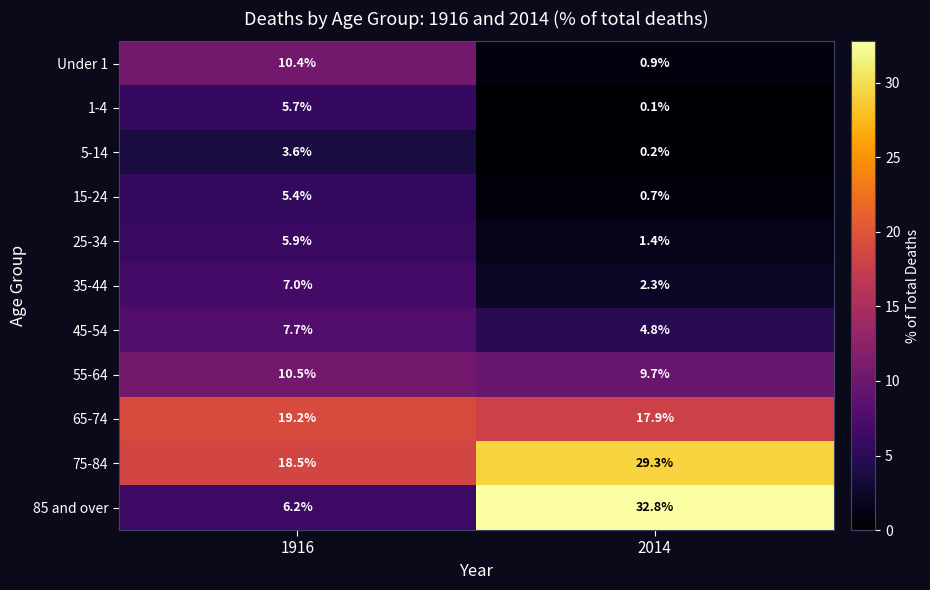

List the series in order of their peak value, highest first.

85 and over, 75-84, 65-74, 55-64, Under 1, 45-54, 35-44, 25-34, 1-4, 15-24, 5-14